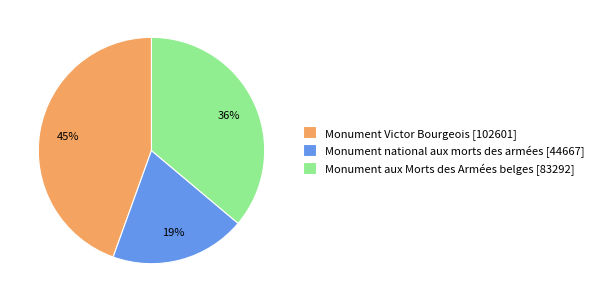

What is the ratio of the value at Monument national aux morts des armées to the value at Monument aux Morts des Armées belges?

0.5